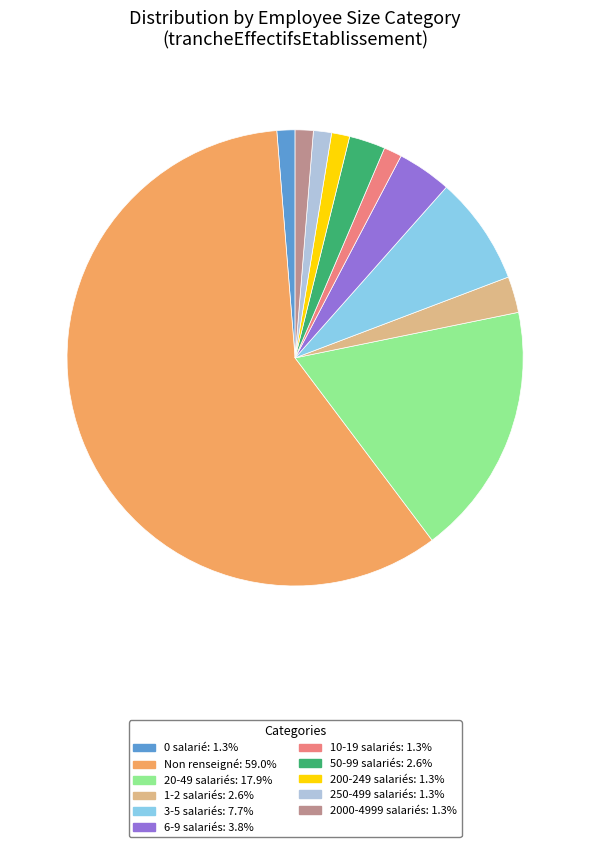

How many segments does this pie chart have?

11